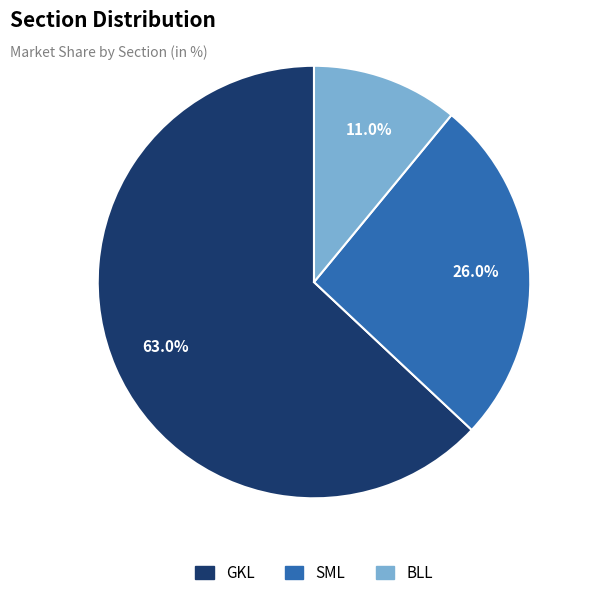

What is the ratio of the value at SML to the value at BLL?

2.4